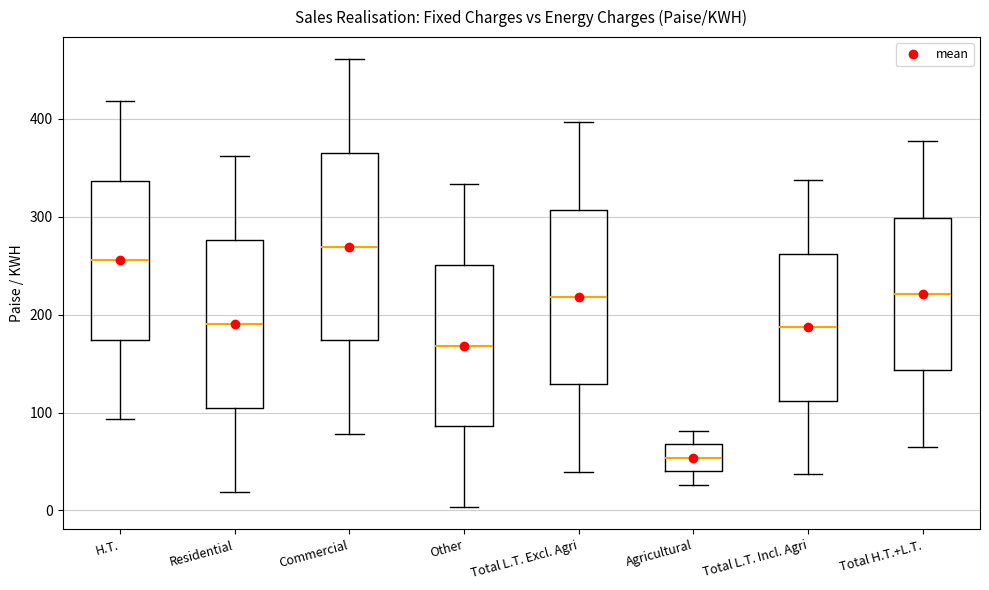

Reading left to right, transcribe this box plot: for each box, give where its median line is, the range the box spans, and where its two whiskers end, as read against the y-axis. The values are not printed on the chart, so give them approximately, as read against the axis.

H.T.: median 260, box 170 to 340, whiskers 90 to 420
Residential: median 190, box 100 to 280, whiskers 20 to 360
Commercial: median 270, box 170 to 360, whiskers 80 to 460
Other: median 170, box 90 to 250, whiskers 0 to 330
Total L.T. Excl. Agri: median 220, box 130 to 310, whiskers 40 to 400
Agricultural: median 50, box 40 to 70, whiskers 30 to 80
Total L.T. Incl. Agri: median 190, box 110 to 260, whiskers 40 to 340
Total H.T.+L.T.: median 220, box 140 to 300, whiskers 60 to 380